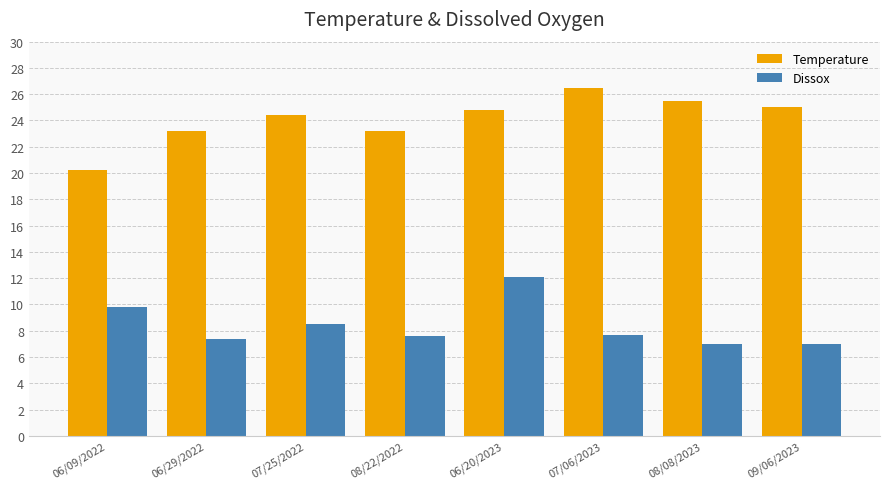

Is it true that Dissox equals 10.9 at 09/06/2023?

False